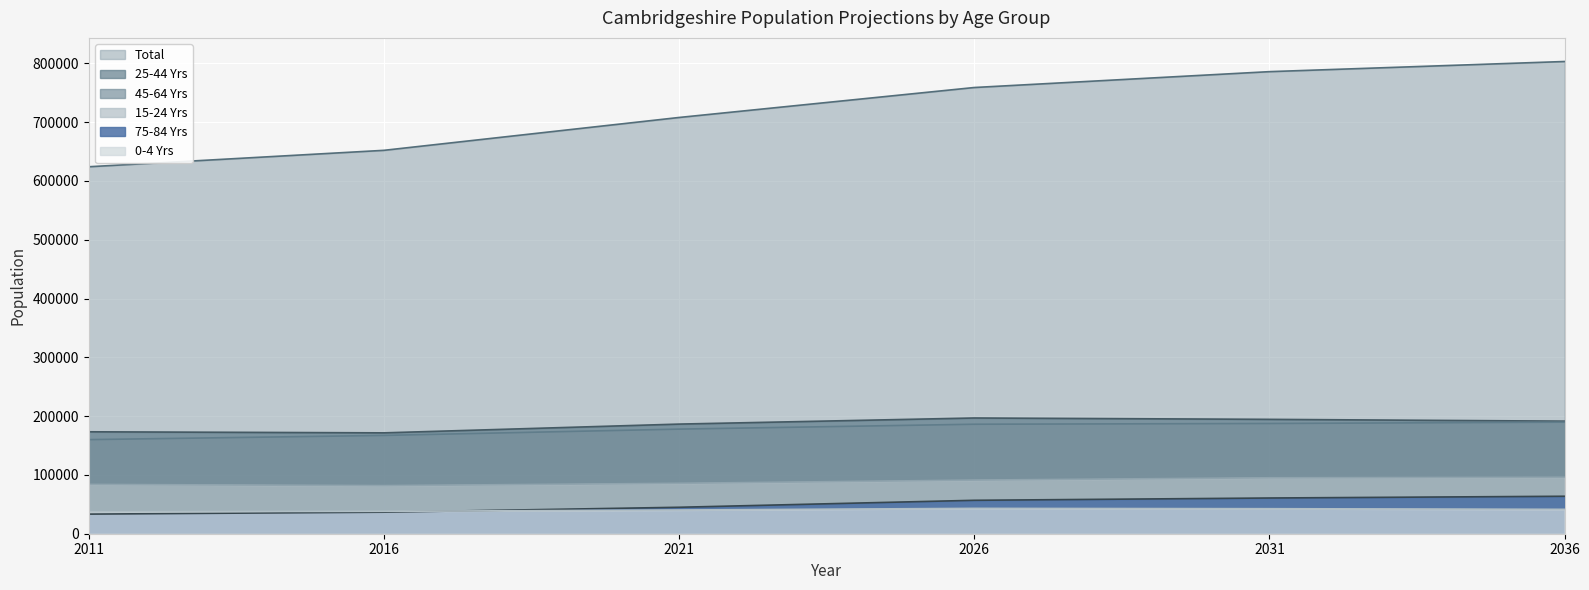

What are all the series names shown in the legend?

Total, 25-44 Yrs, 45-64 Yrs, 15-24 Yrs, 75-84 Yrs, 0-4 Yrs